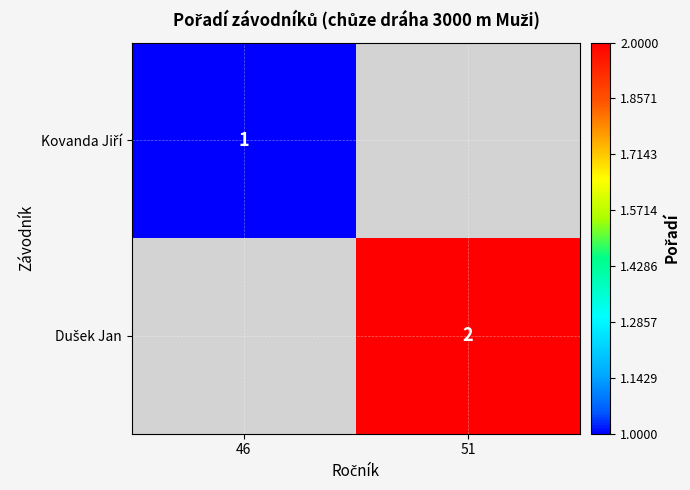

What is the smallest value displayed?

1.0